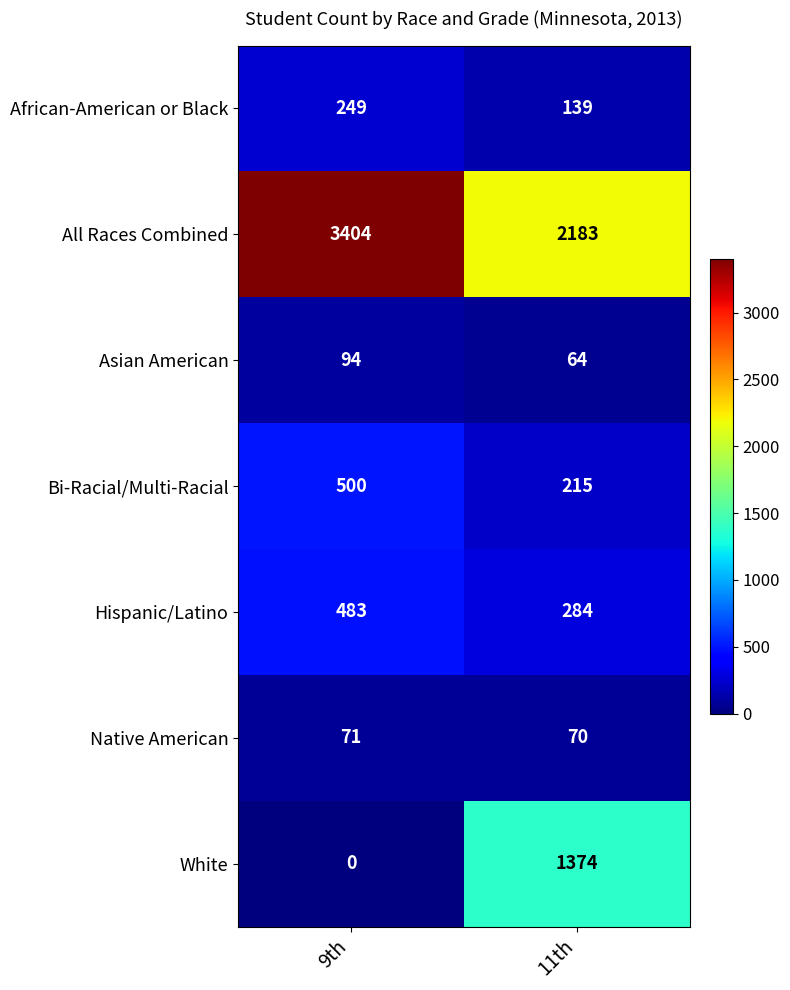

Reading left to right, what are all the values shown in this chart?

African-American or Black: 249	139
All Races Combined: 3404	2183
Asian American: 94	64
Bi-Racial/Multi-Racial: 500	215
Hispanic/Latino: 483	284
Native American: 71	70
White: 0	1374